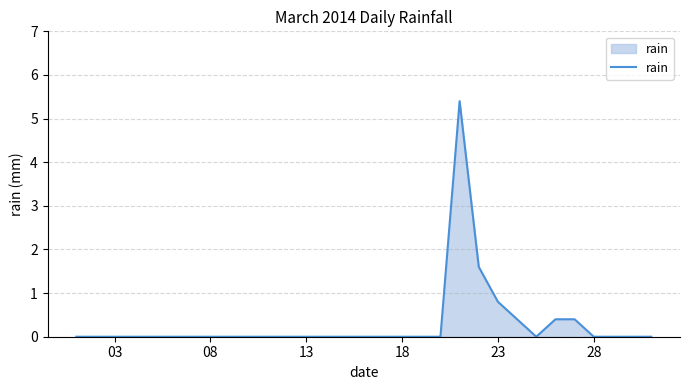

What is the maximum value shown in the chart?

5.4